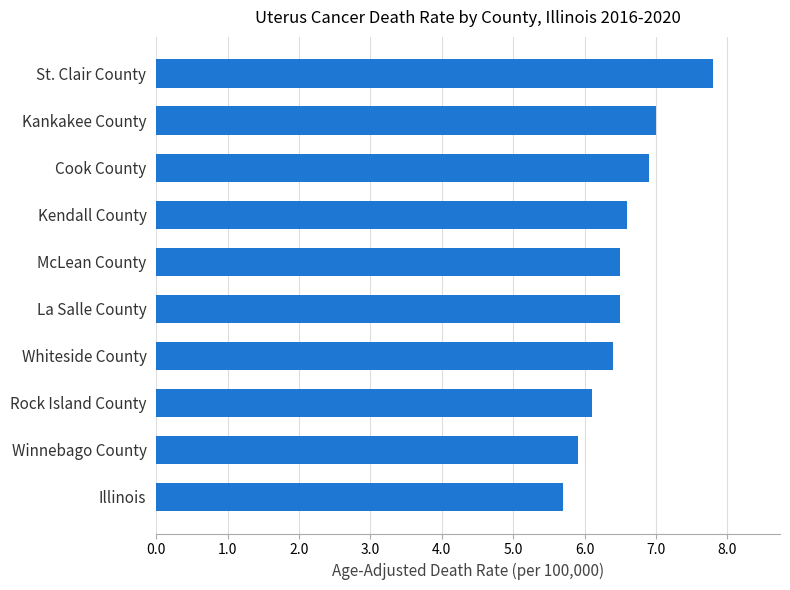

True or false: the data shows 10.7 at Rock Island County.

False